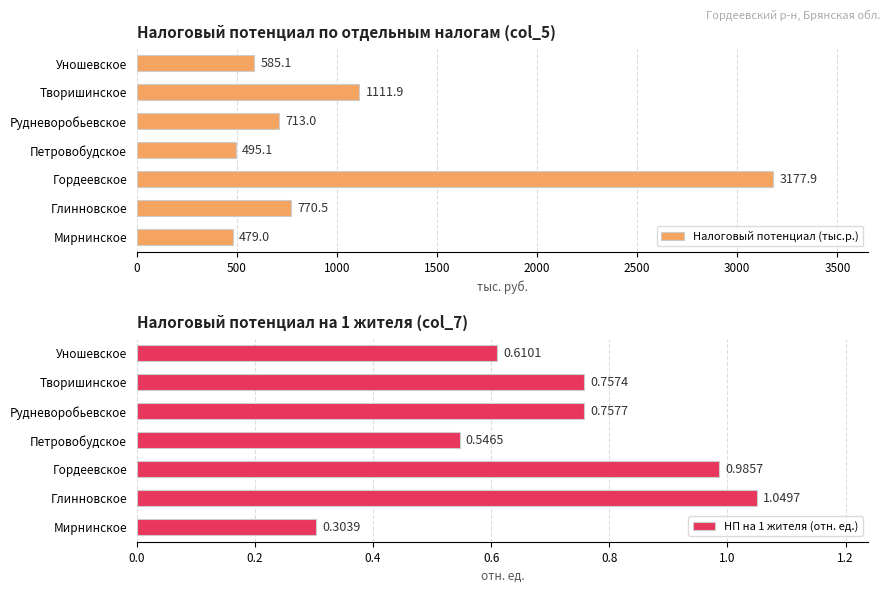

How many bars are there in each group?

2